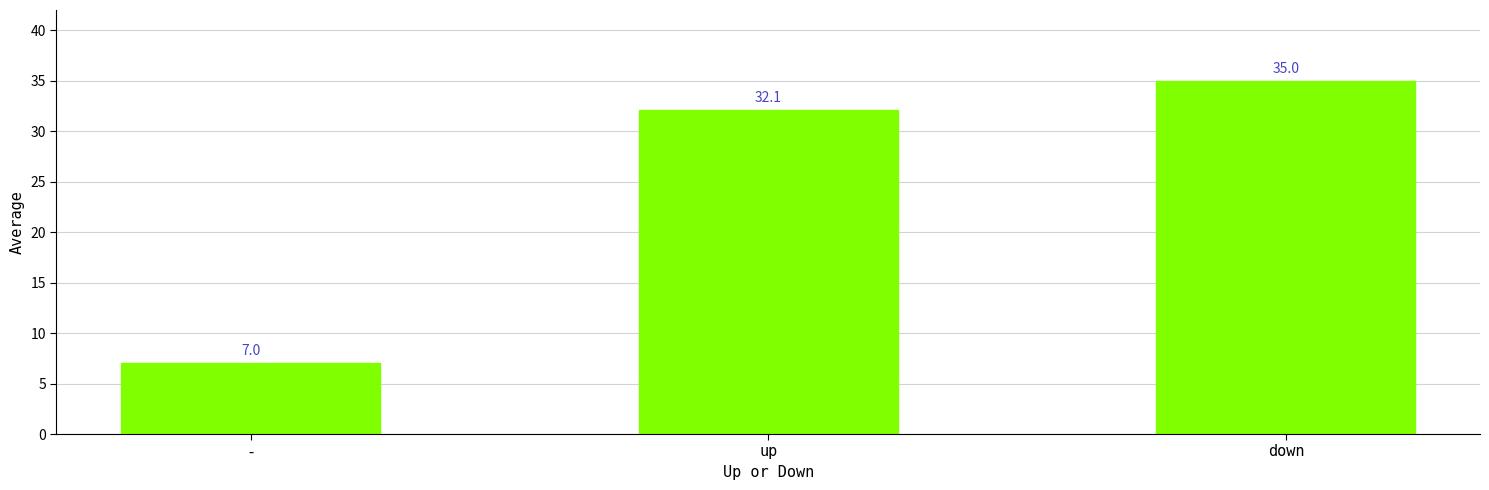

The value at up is 32.1. True or false?

True